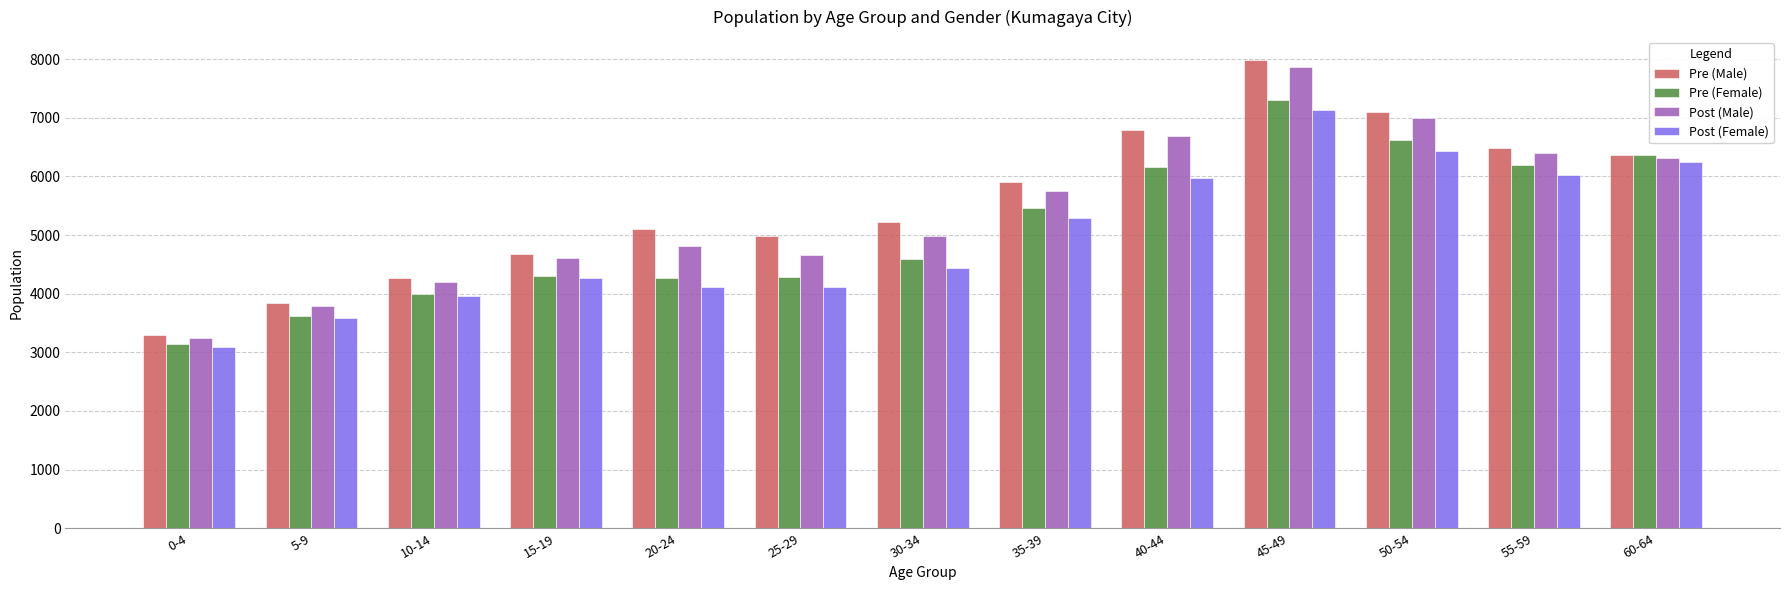

What is the maximum value for Pre (Male)?

7977